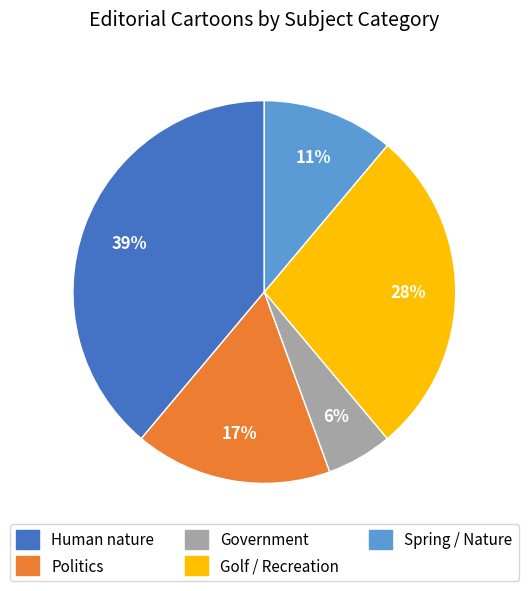

The Government slice represents 1% of the pie. True or false?

False